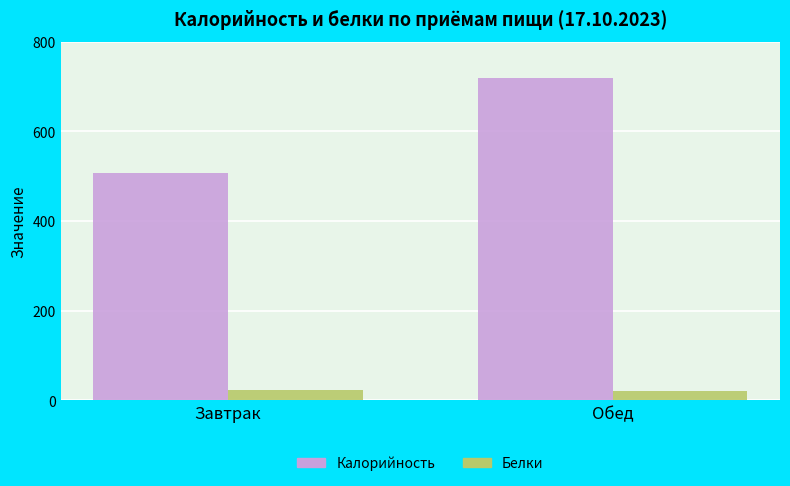

What is the average value of the Белки series?

22.7